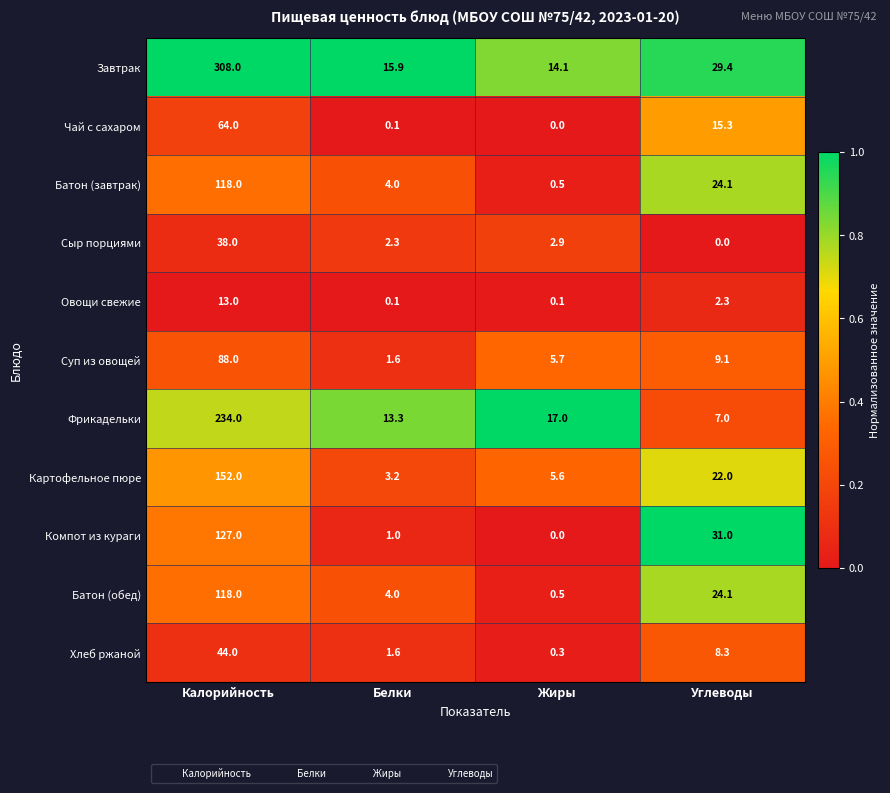

The value of Чай с сахаром at Жиры is 0.0. True or false?

True